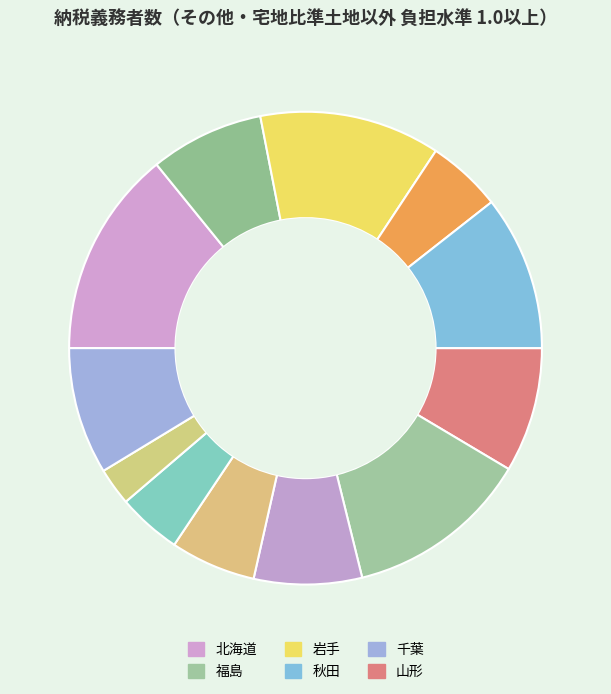

How many segments does this pie chart have?

12